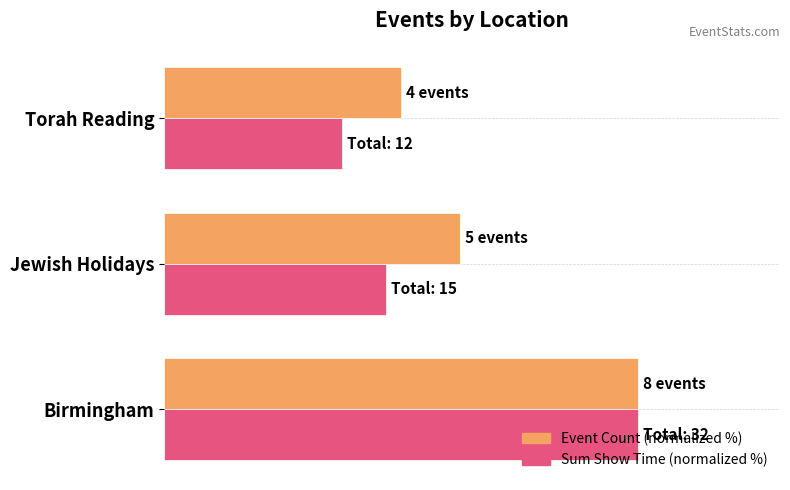

What are all the series names shown in the legend?

Event Count (normalized %), Sum Show Time (normalized %)